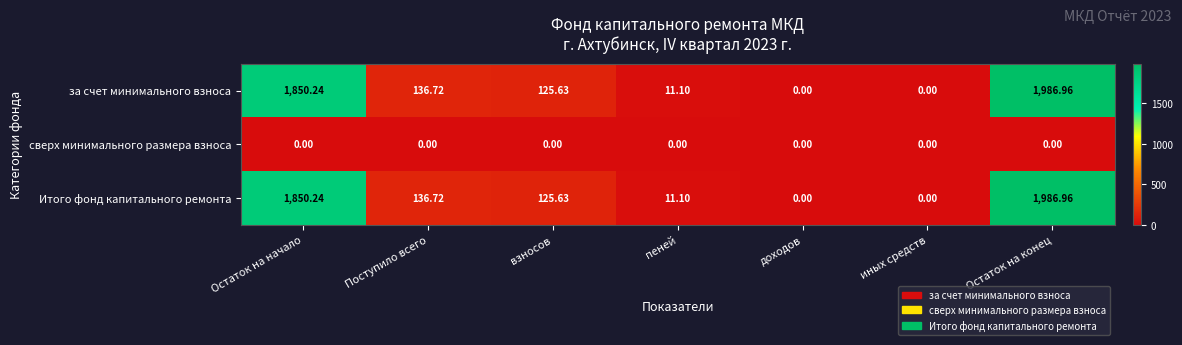

At which label is Итого фонд капитального ремонта closest to 993?

Поступило всего